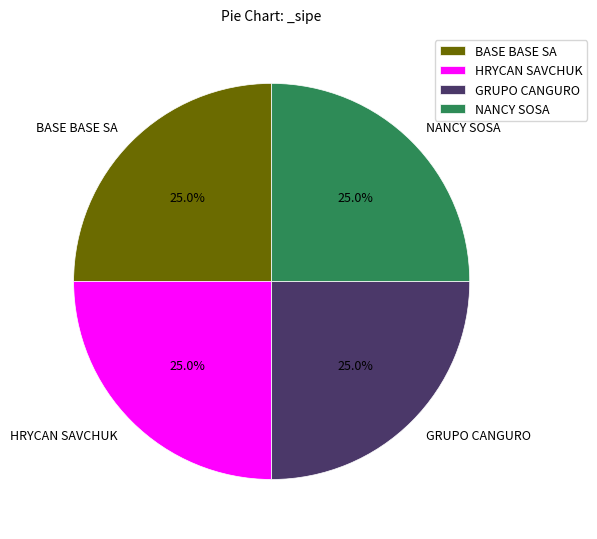

What is the ratio of the value at HRYCAN SAVCHUK to the value at BASE BASE SA?

1.0